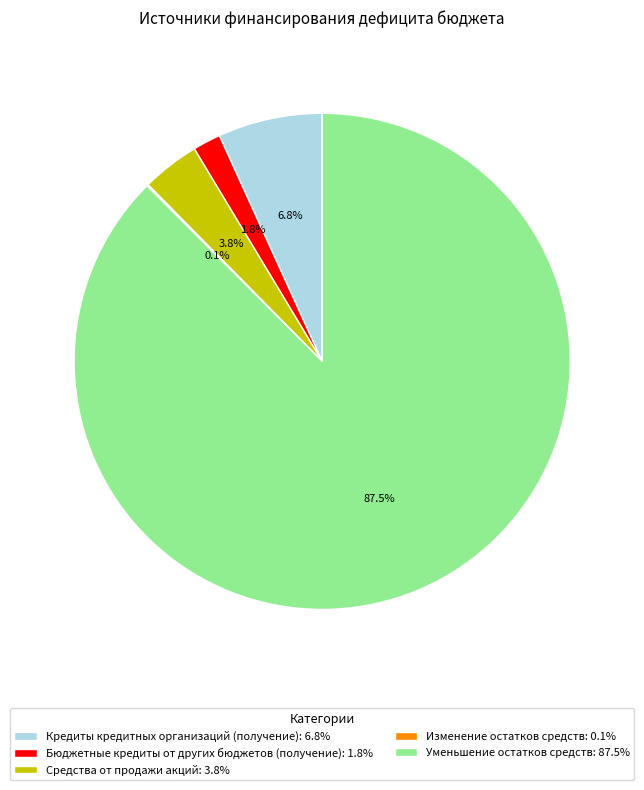

Which slice is the largest?

Уменьшение остатков средств